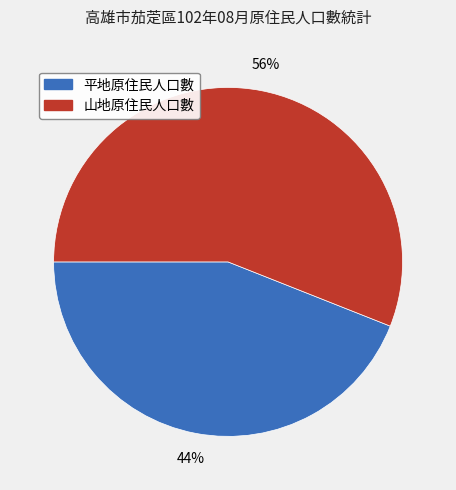

Does any single category account for the majority?

Yes